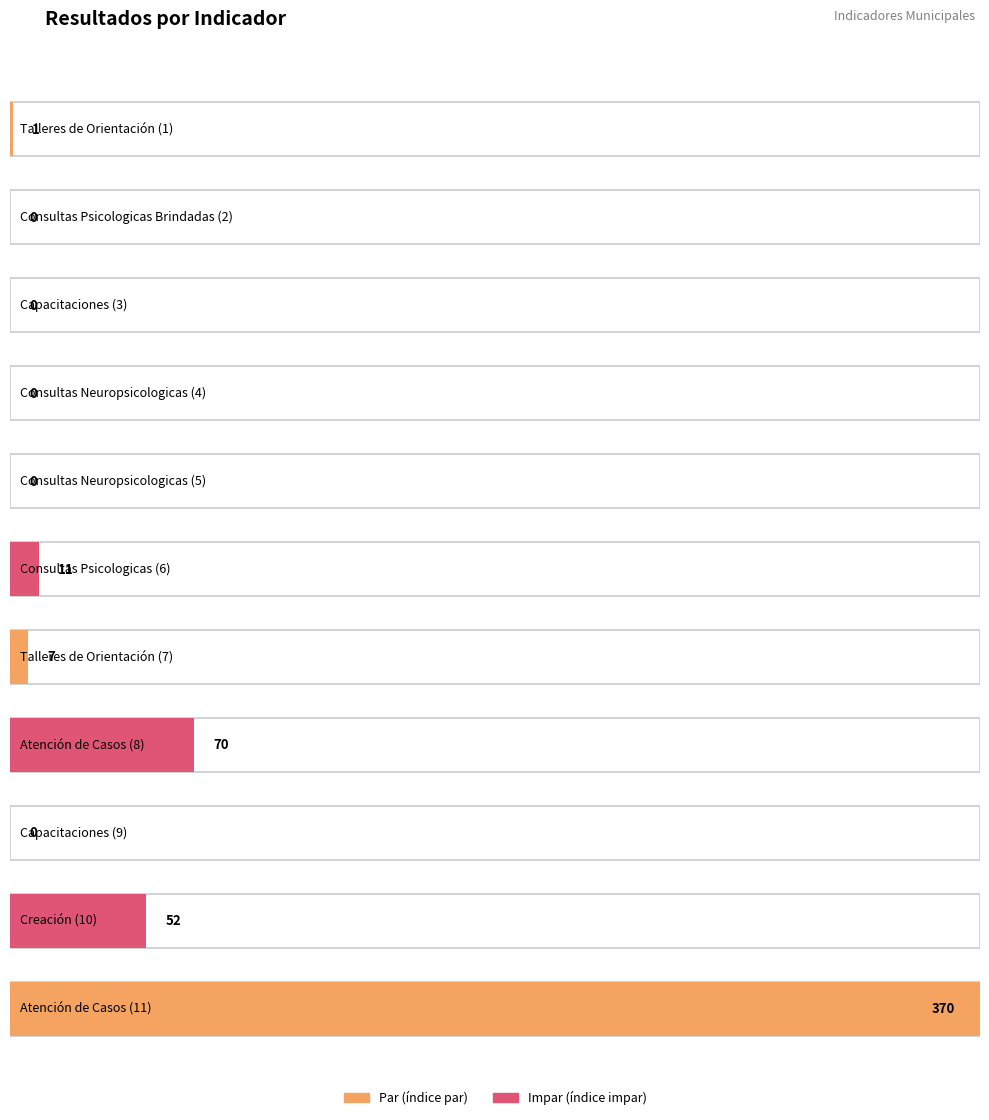

Rank the categories by value from lowest to highest.

Consultas Psicologicas Brindadas (2), Capacitaciones (3), Consultas Neuropsicologicas (4), Consultas Neuropsicologicas (5), Capacitaciones (9), Talleres de Orientación (1), Talleres de Orientación (7), Consultas Psicologicas (6), Creación (10), Atención de Casos (8), Atención de Casos (11)